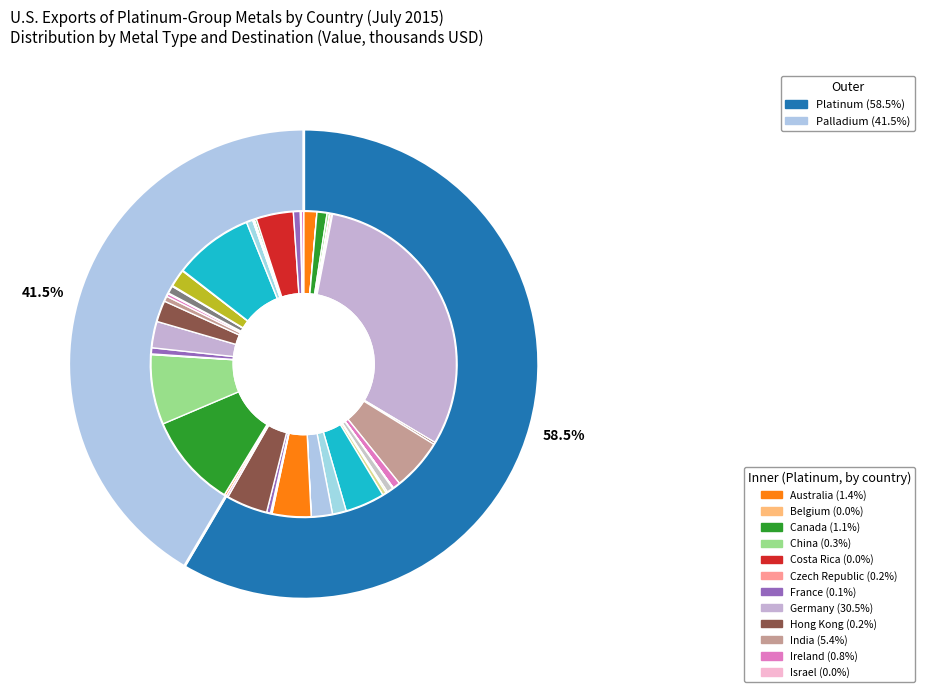

What is the smallest slice in the pie chart?

Belgium